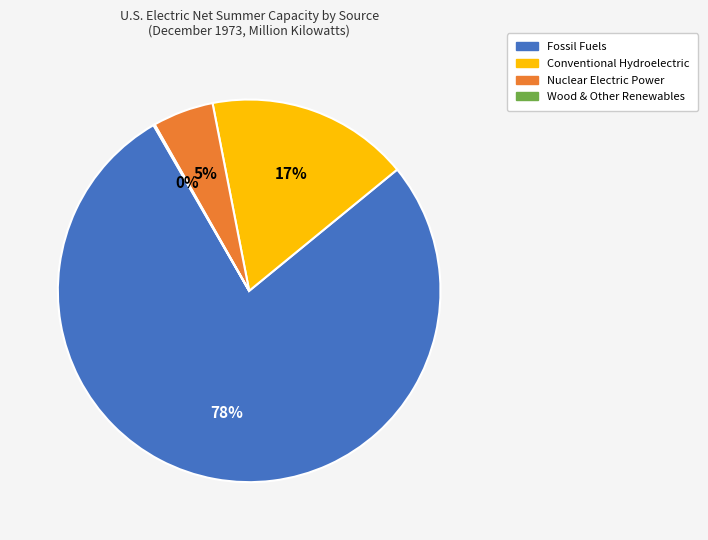

To the nearest percent, what is the combined percentage of Fossil Fuels and Nuclear Electric Power?

83%